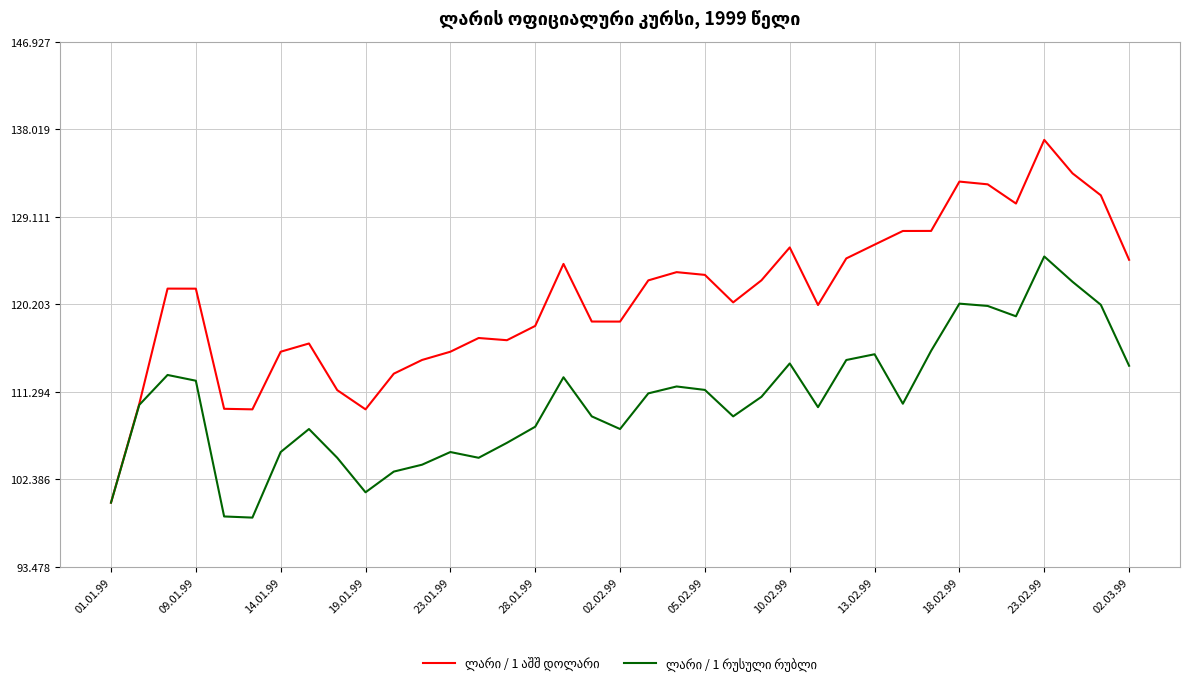

What is the maximum value shown in the chart?

136.9